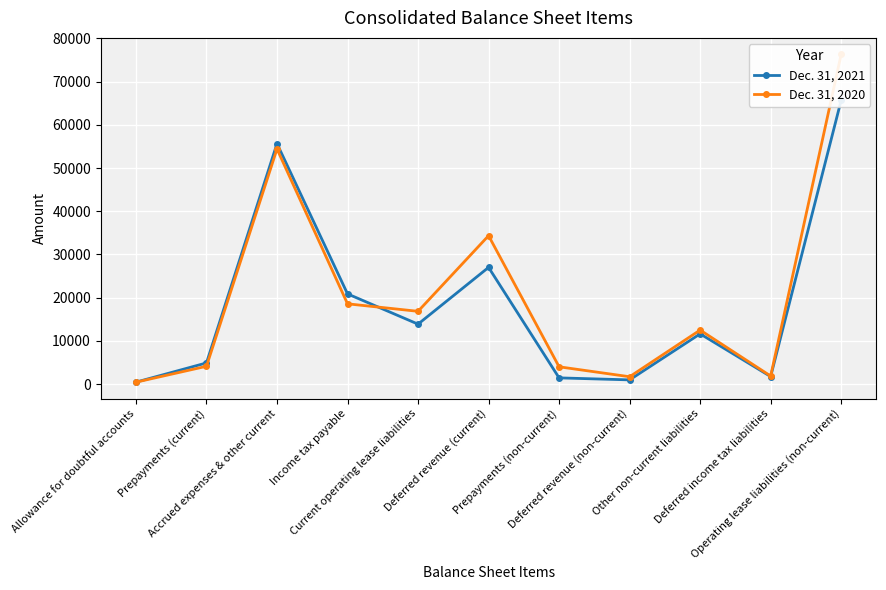

How many series are shown in this chart?

2